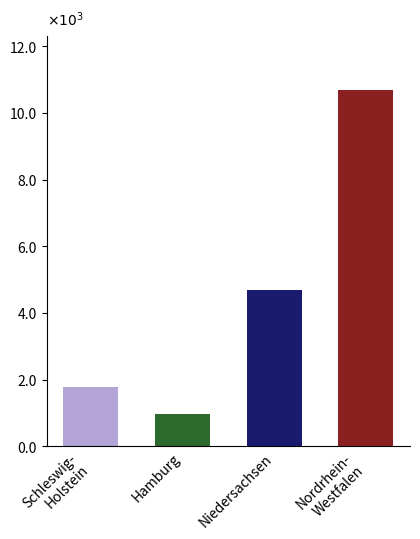

How many values in the Nordrhein-Westfalen series exceed 8830?

1